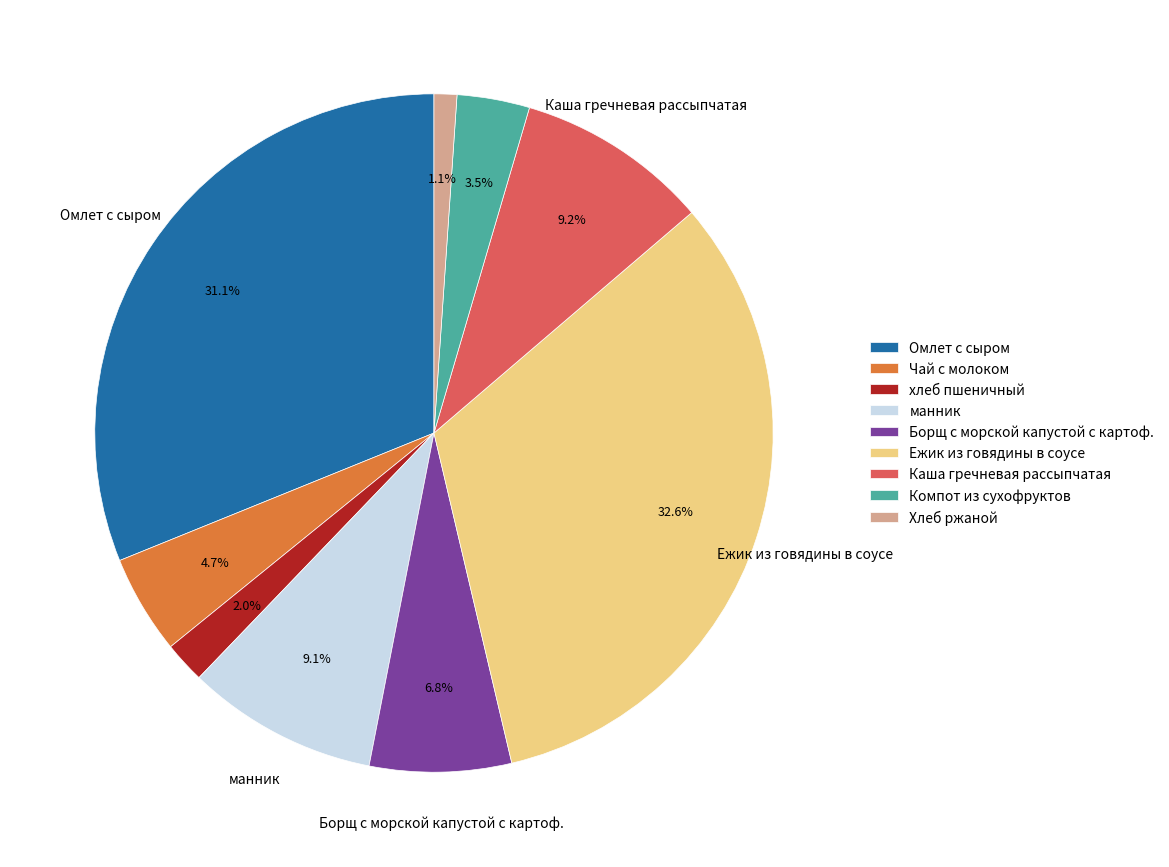

To the nearest percent, what portion does Хлеб ржаной represent?

1%